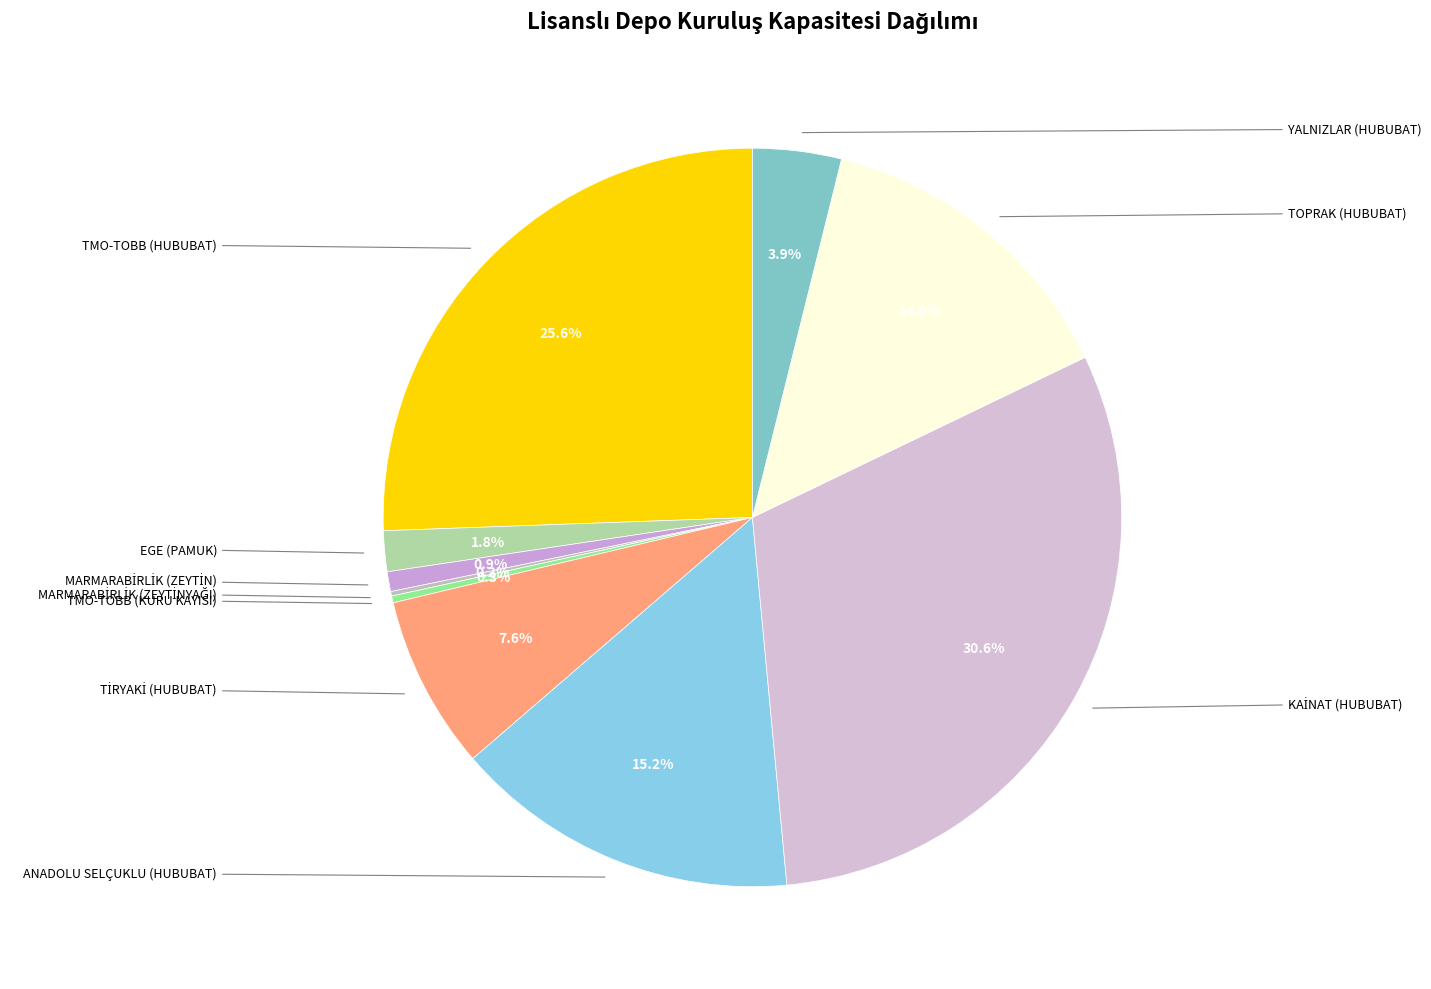

What is the largest slice in the pie chart?

HUBUBAT (KAİNAT)